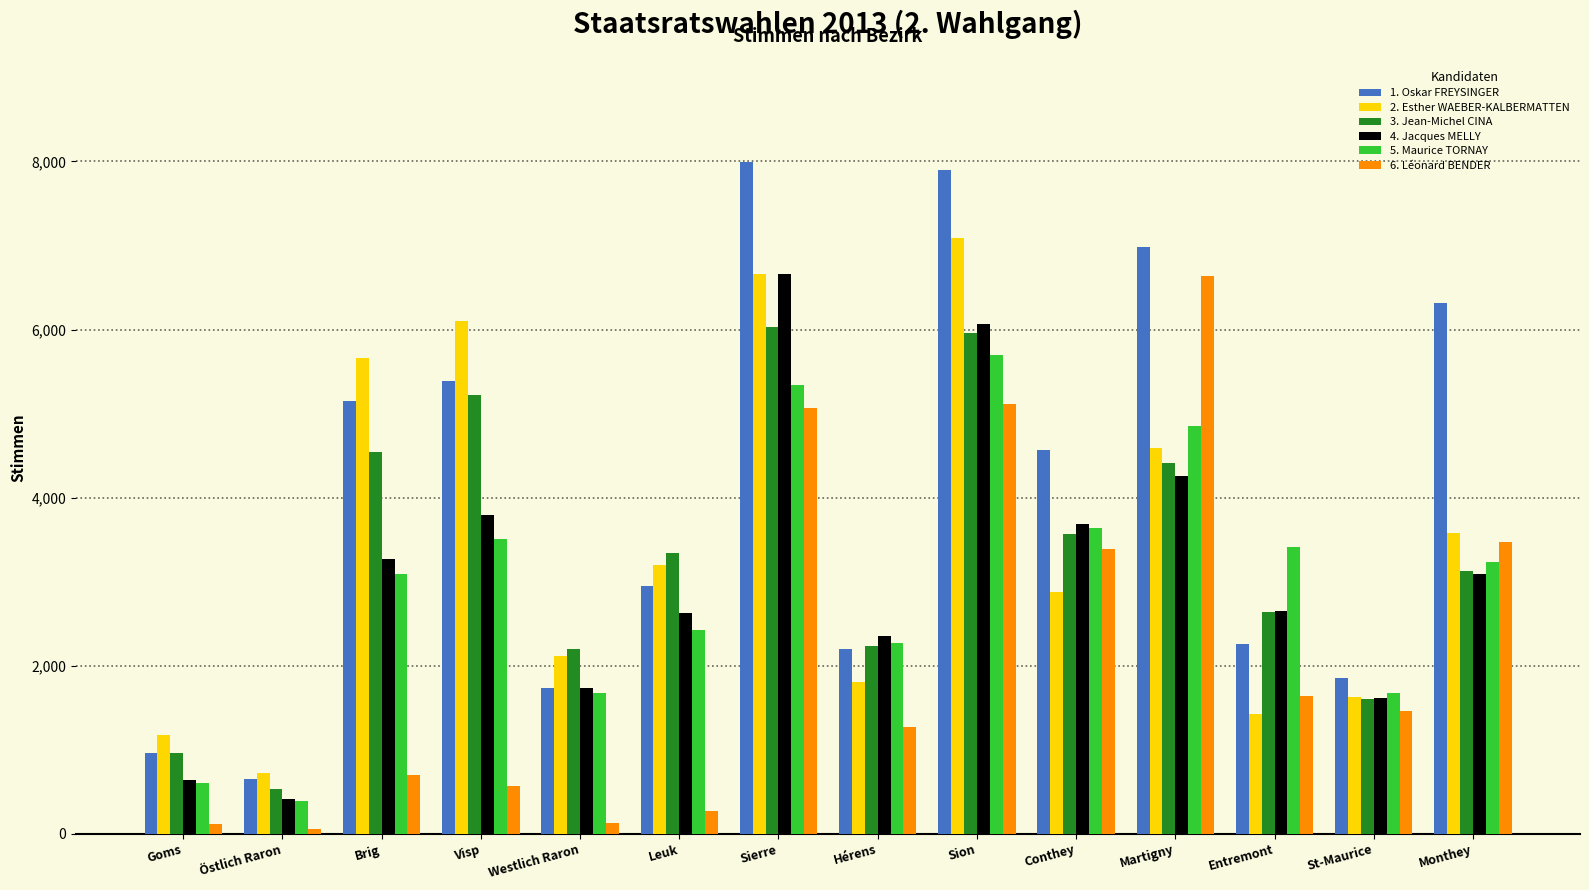

How many groups of bars are there?

14